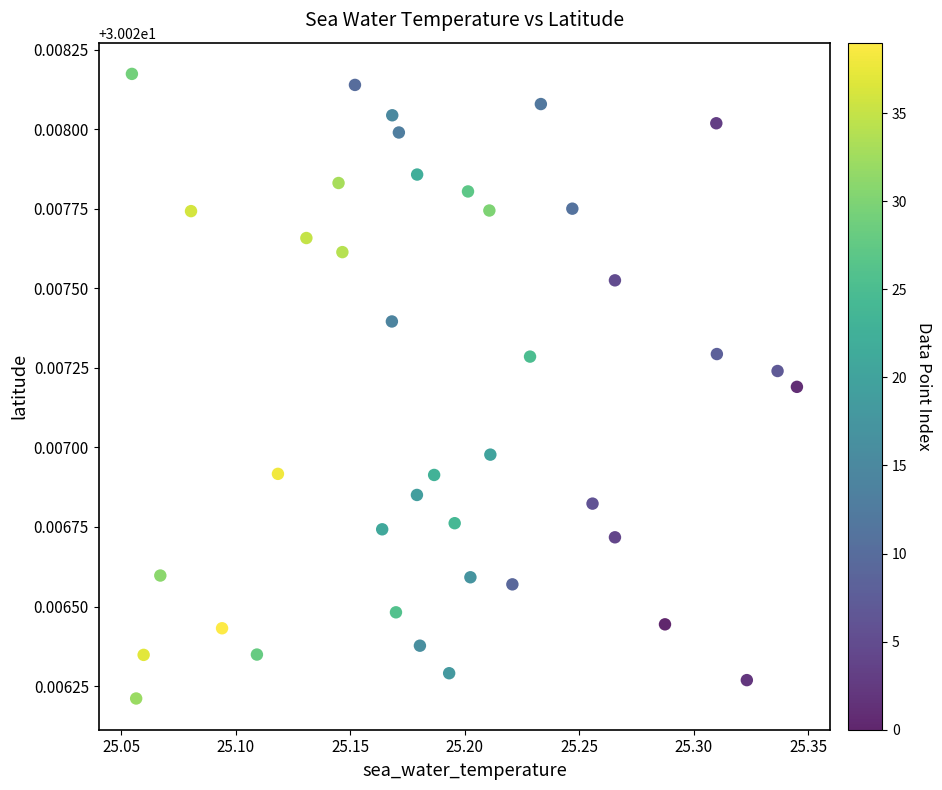

What is the range of X values (max minus min)?

0.3